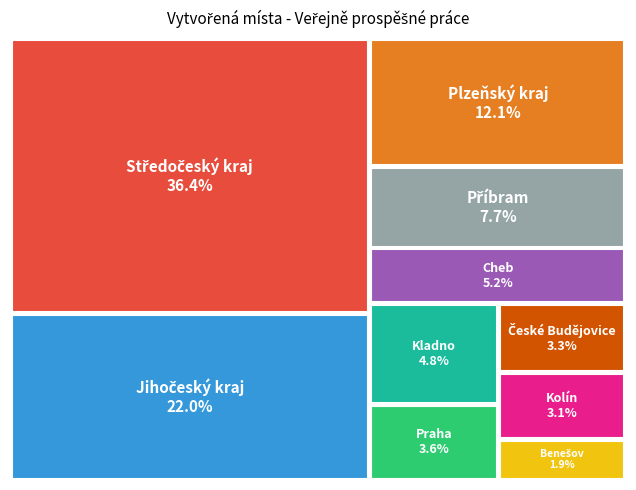

Which category has the biggest portion of the pie?

Středočeský kraj